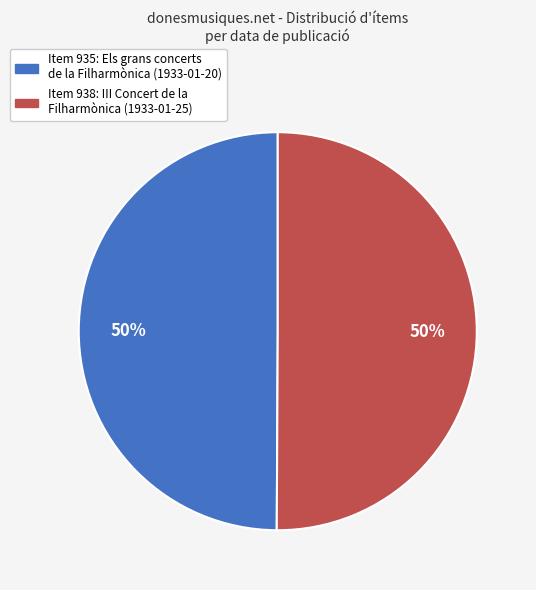

Combined, do Item 938: III Concert de la Filharmònica (1933-01-25) and Item 935: Els grans concerts de la Filharmònica (1933-01-20) account for over 50%?

Yes